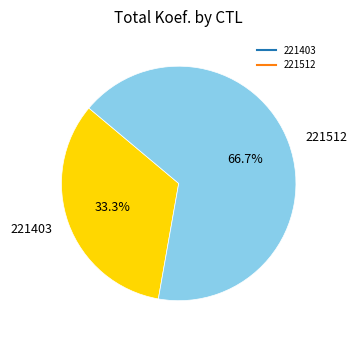

How many slices are in this pie chart?

2